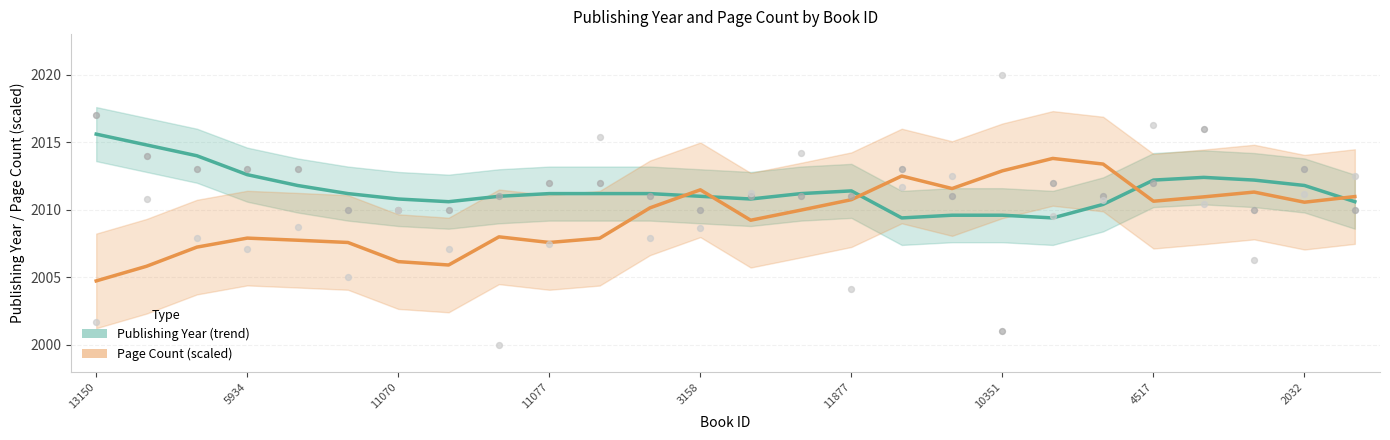

At how many categories does at least one series exceed 2012?

11